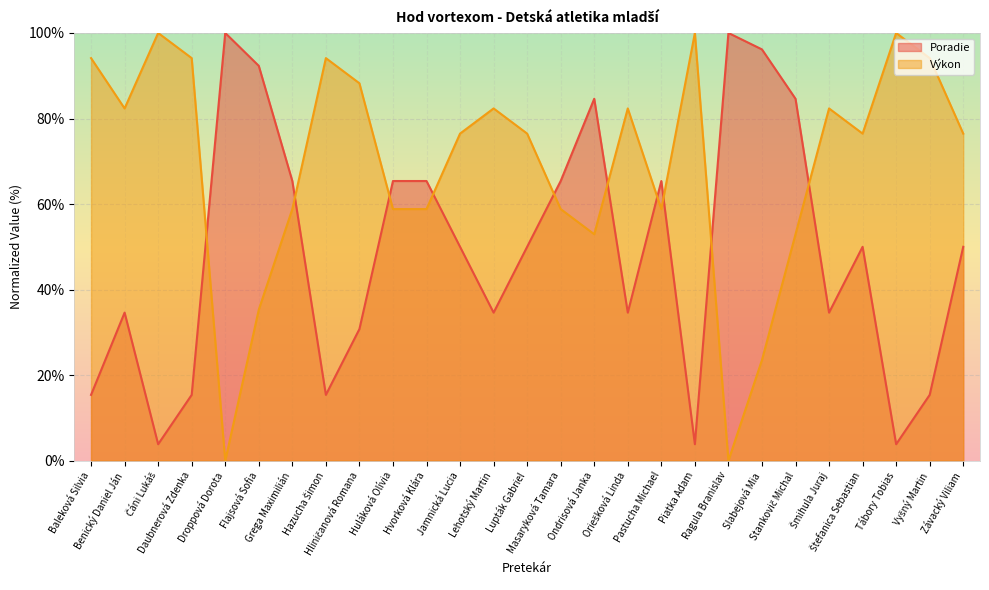

At Droppová Dorota, list the series in order from largest to smallest.

Poradie, Výkon